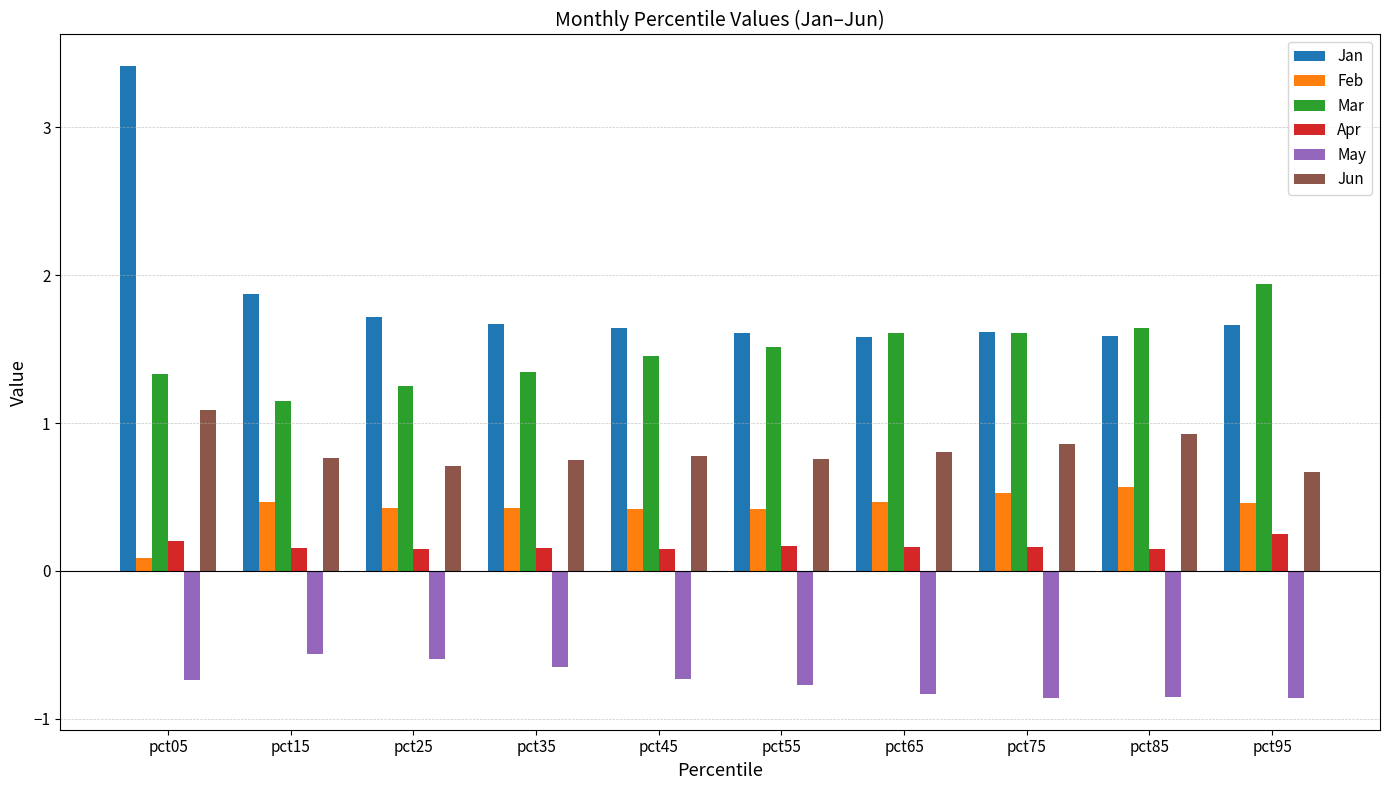

What is the value of the Mar bar at the 6th from the left?

1.5